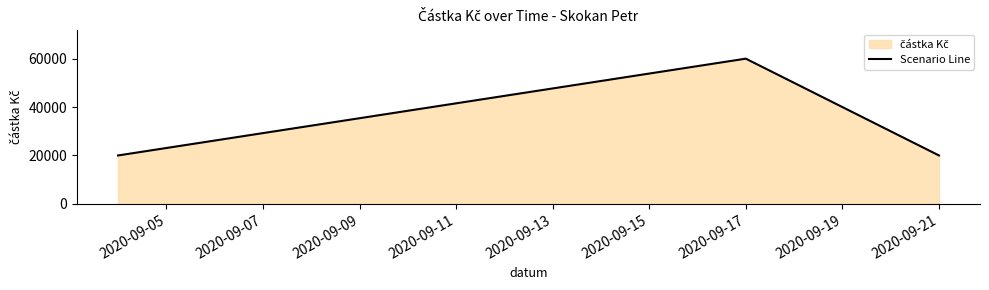

What is the difference between the values at 2020-09-17 and 2020-09-21?

40000